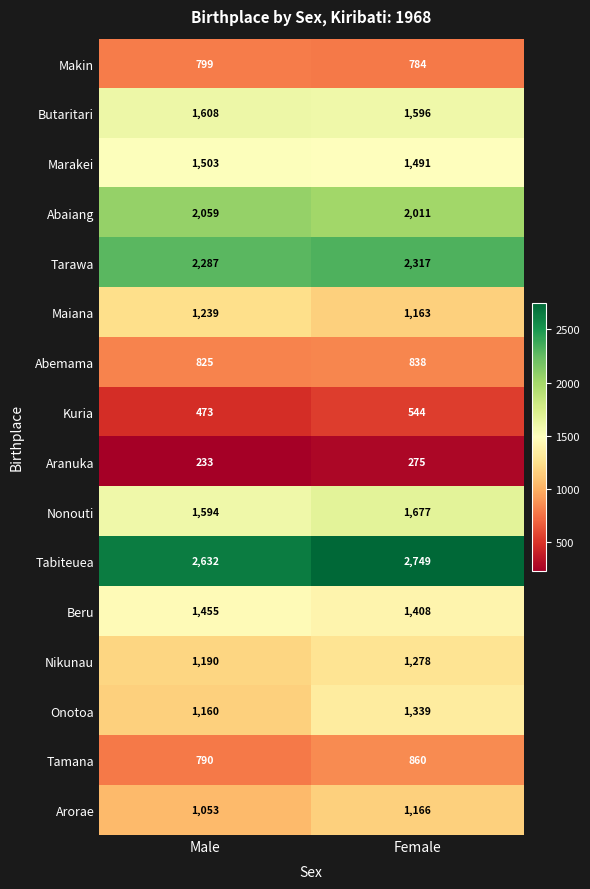

The Abemama series shows 825 at Male. True or false?

True